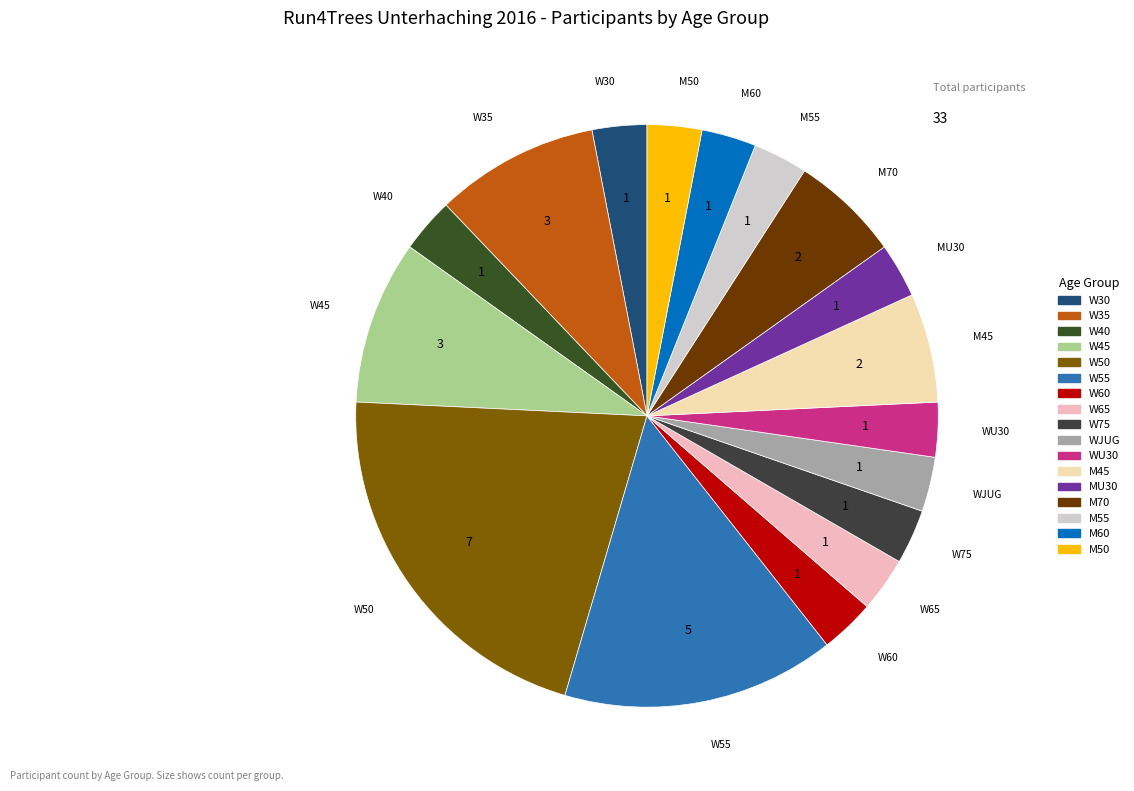

How many segments does this pie chart have?

17